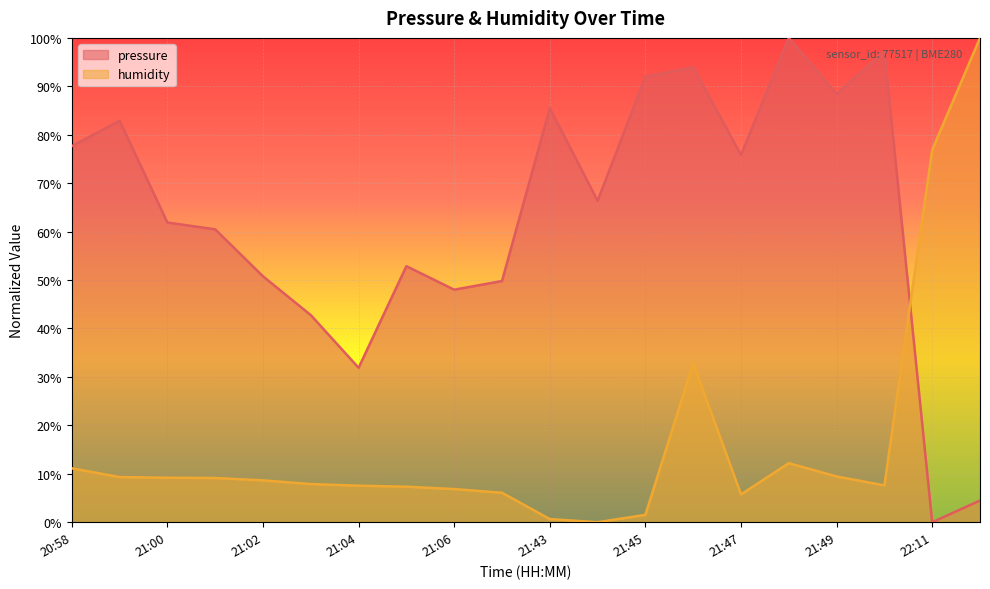

Where do pressure and humidity first cross each other?

21:50 and 22:11